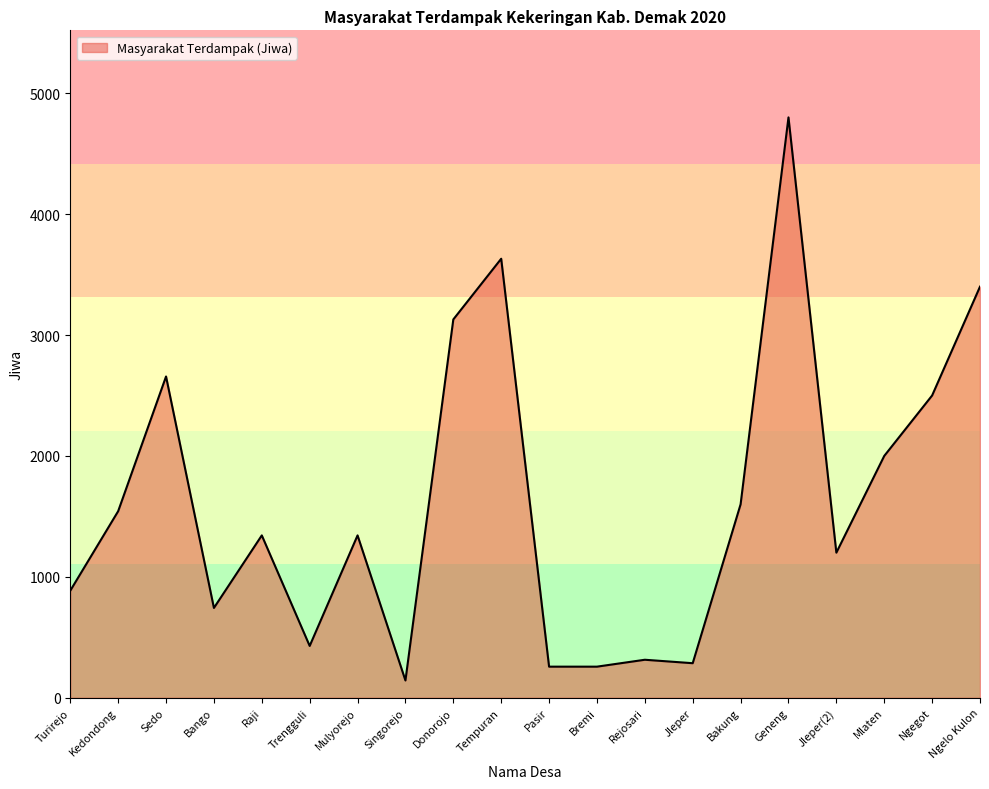

Reading right to left, transcribe all the data shown in this chart.

3400.0	2500.0	2000.0	1200.0	4800.0	1600.0	285.7	314.3	257.1	257.1	3631.0	3129.0	142.9	1342.9	428.6	1342.9	742.9	2657.1	1542.9	885.7